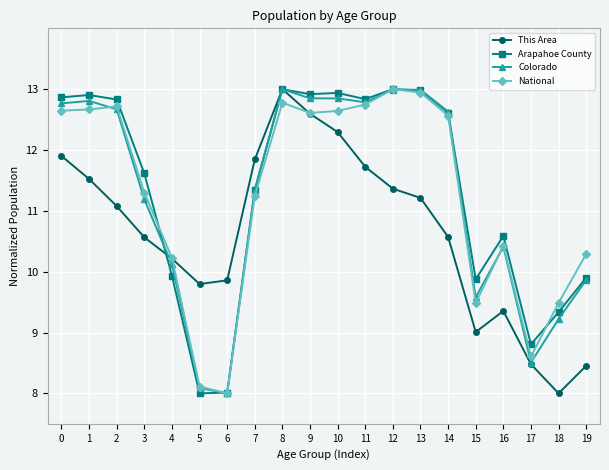

What is the lowest value of the This Area series?

8.0